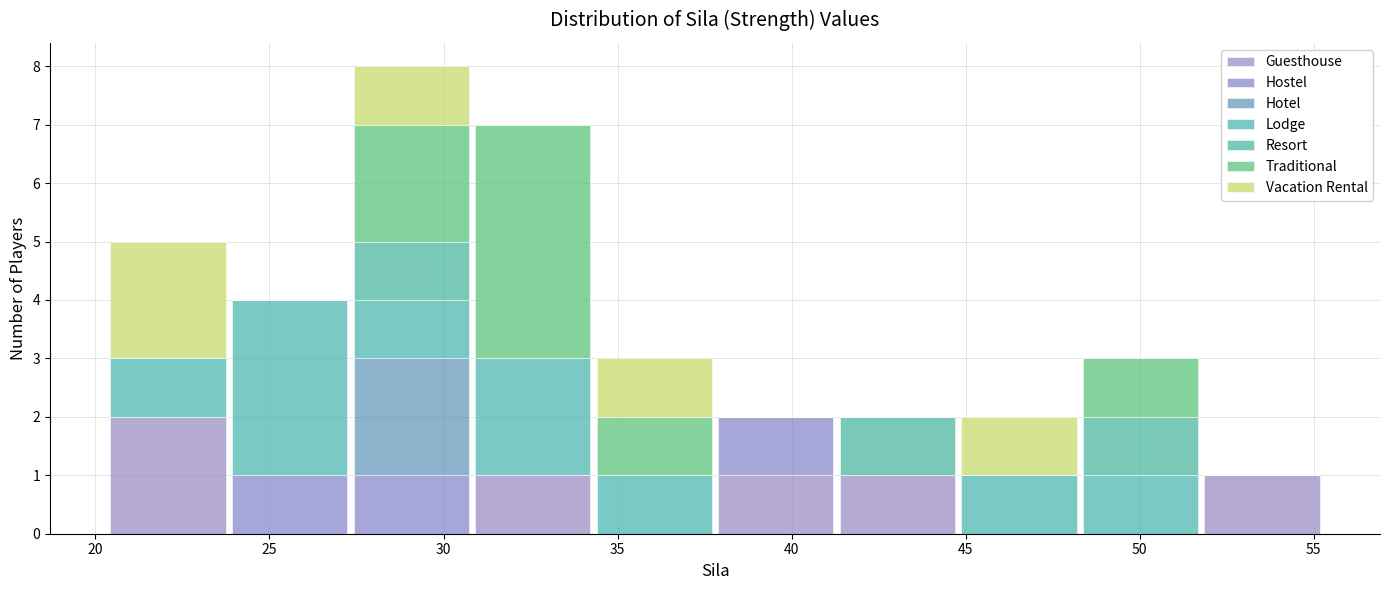

What is the total height of the stacked bar covering 52.0 to 55.5 on the x-axis? Neither the bar edges nor the heights are printed on the chart, so give them approximately, as read against the axes.

1